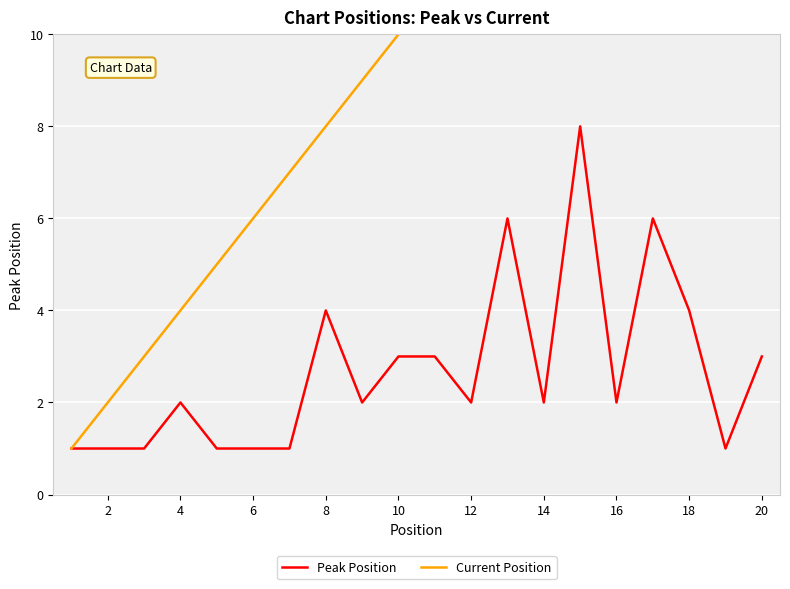

Is it true that Peak Position equals 1 at 12?

False